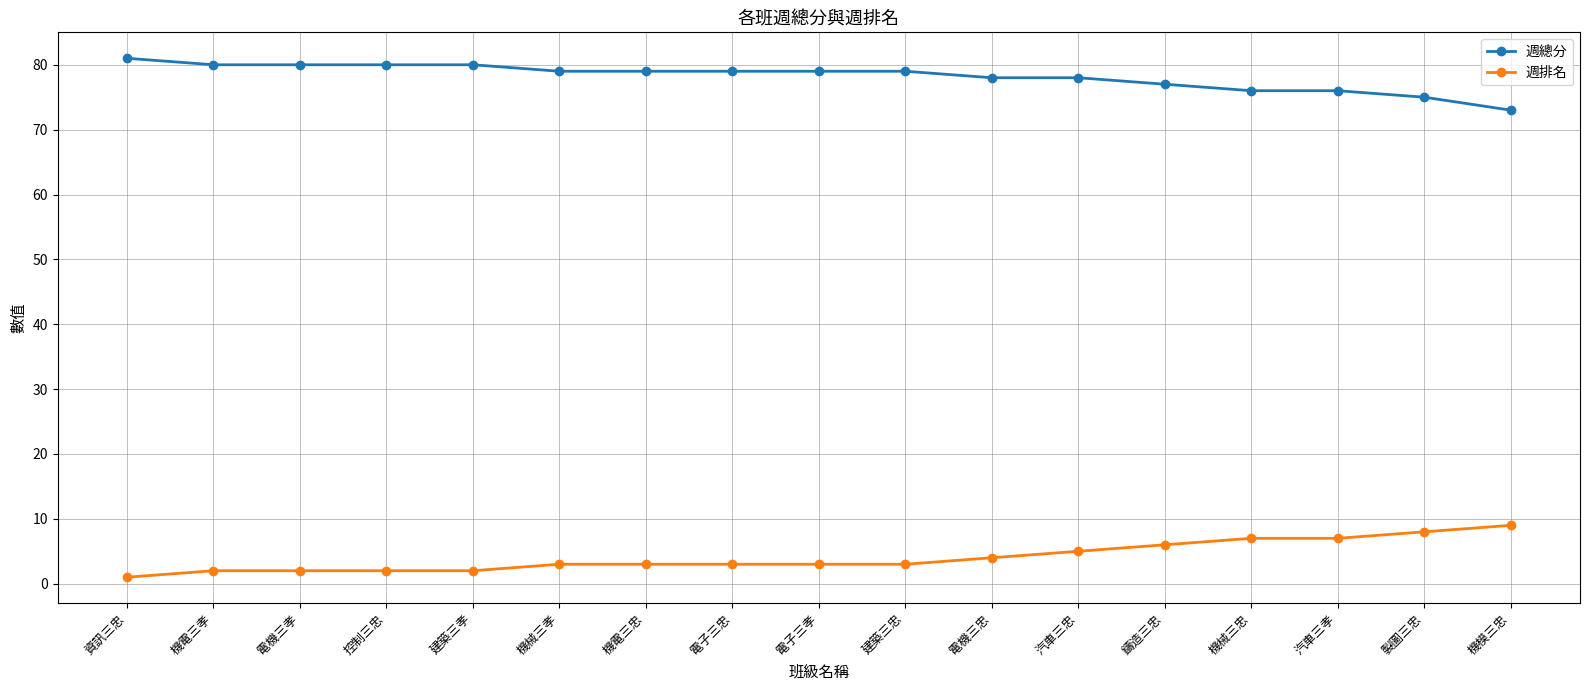

What is the average value of the 週總分 series?

78